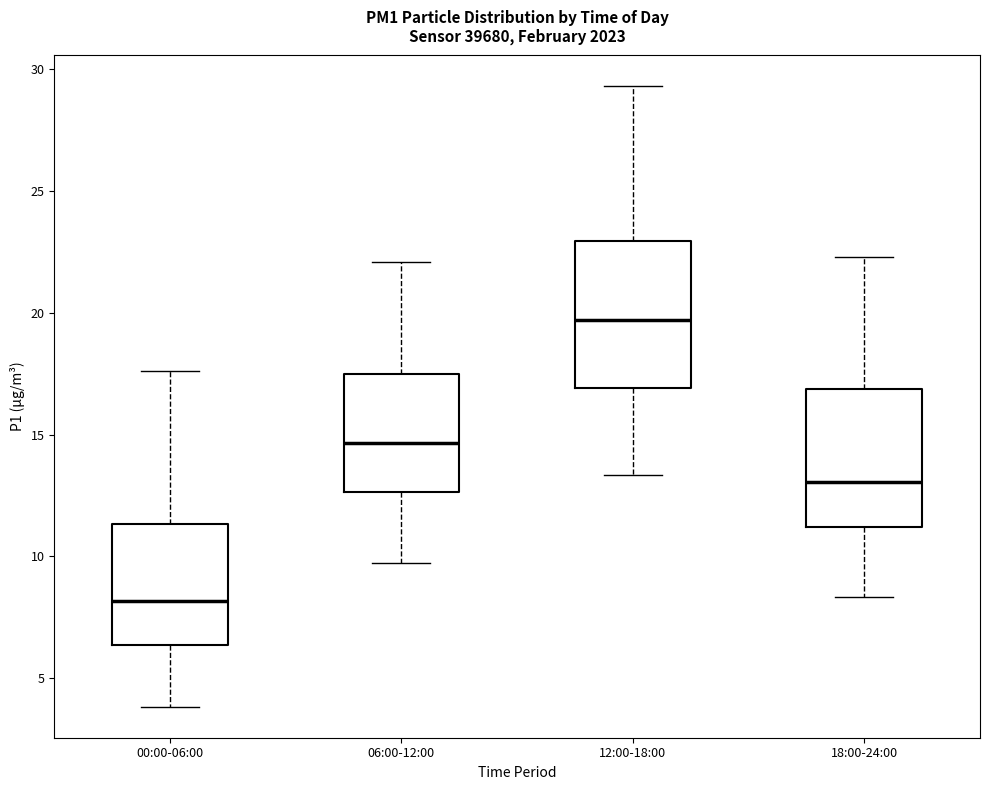

Reading left to right, transcribe this box plot: for each box, give where its median line is, the range the box spans, and where its two whiskers end, as read against the y-axis. The values are not printed on the chart, so give them approximately, as read against the axis.

00:00-06:00: median 8.0, box 6.5 to 11.5, whiskers 4.0 to 17.5
06:00-12:00: median 14.5, box 12.5 to 17.5, whiskers 10.0 to 22.0
12:00-18:00: median 19.5, box 17.0 to 23.0, whiskers 13.5 to 29.5
18:00-24:00: median 13.0, box 11.0 to 17.0, whiskers 8.5 to 22.5